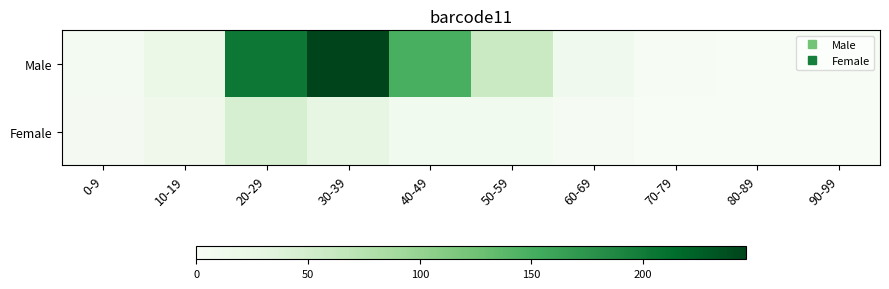

At 30-39, list the series in order from largest to smallest.

Male, Female